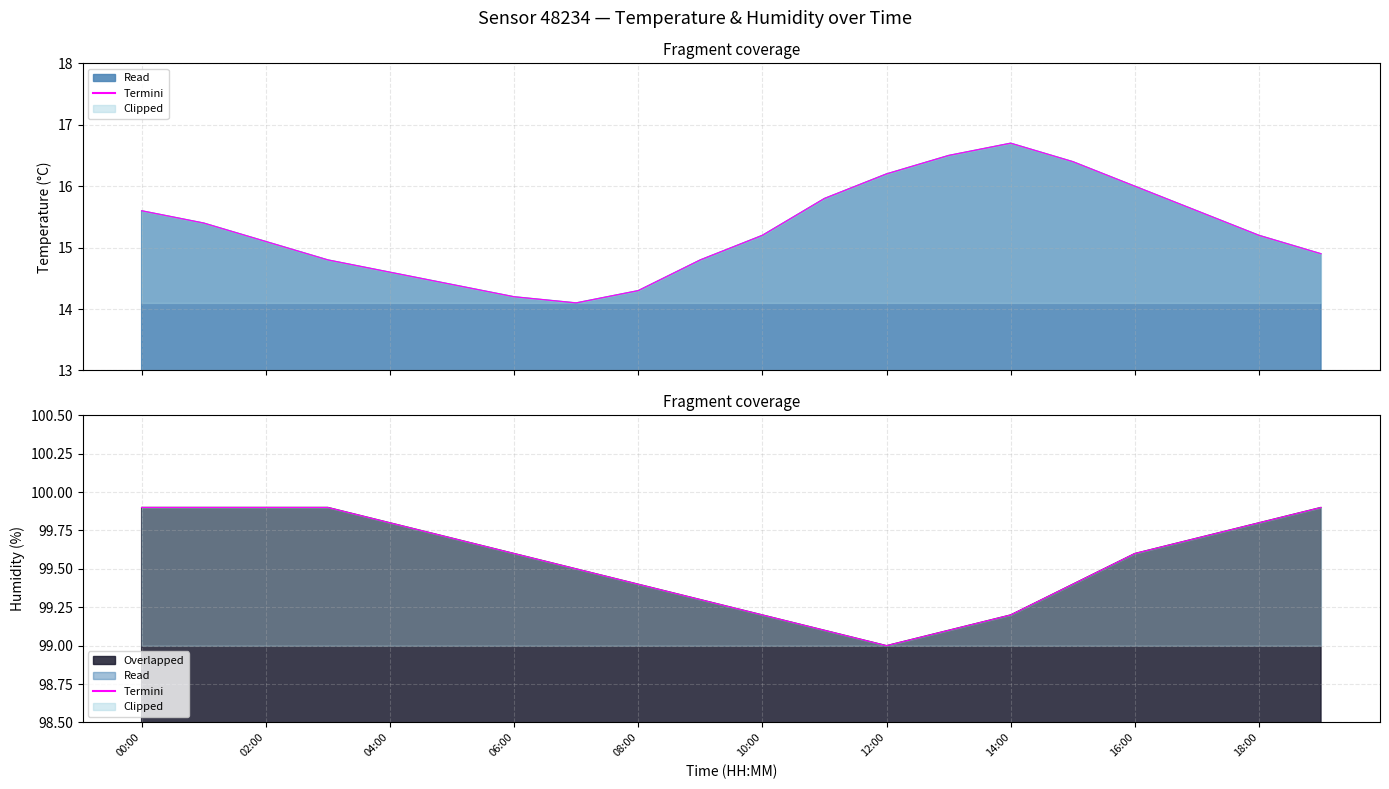

At how many categories does at least one series exceed 42?

20